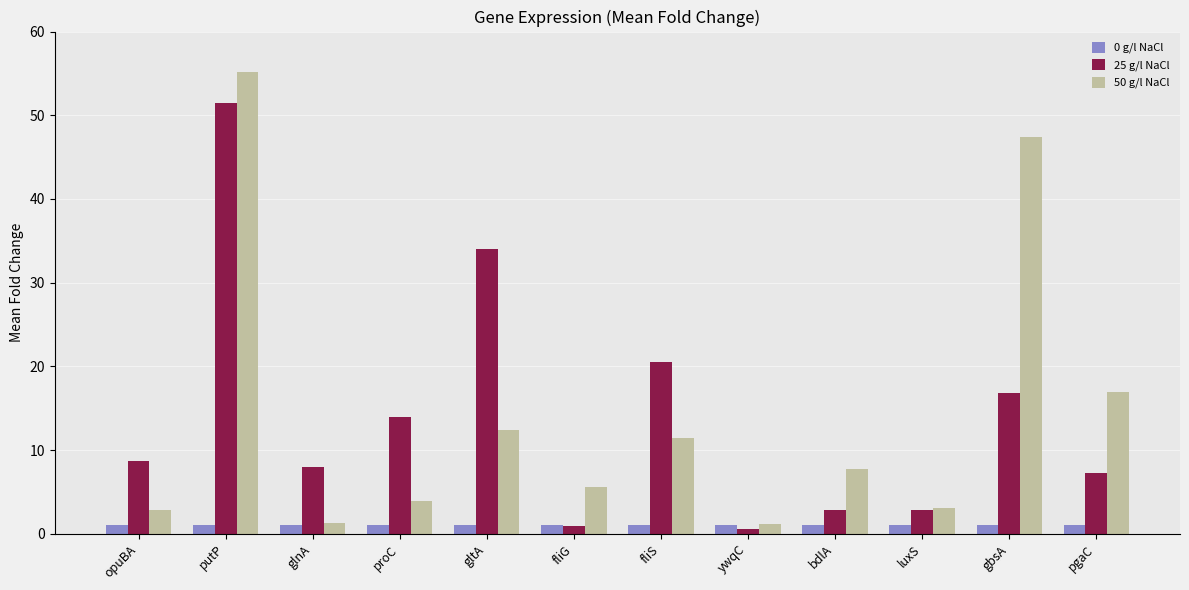

What is the maximum value for 50 g/l NaCl?

55.2